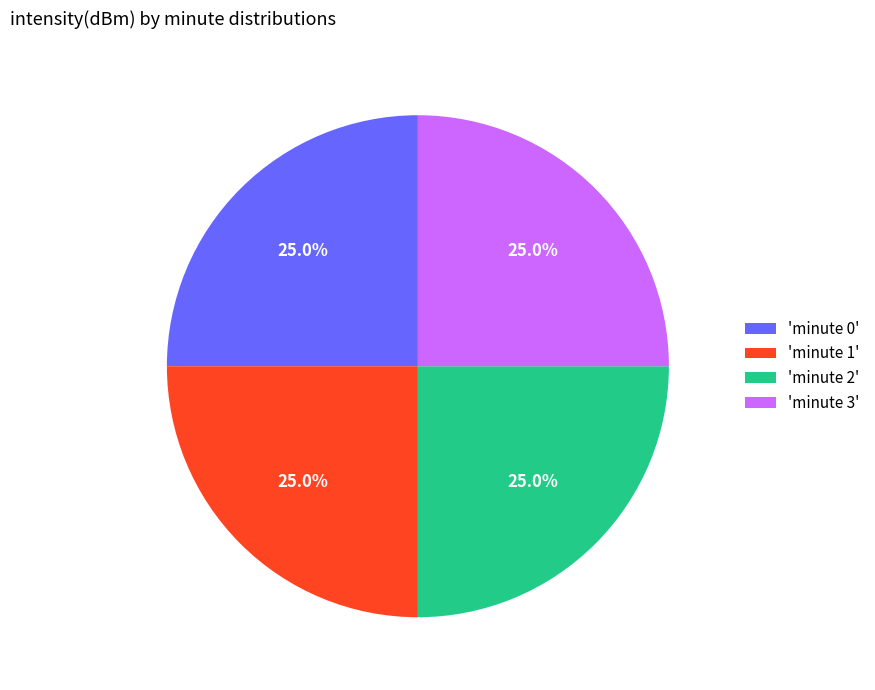

What percentage is NOT represented by 'minute 3'?

75.0%